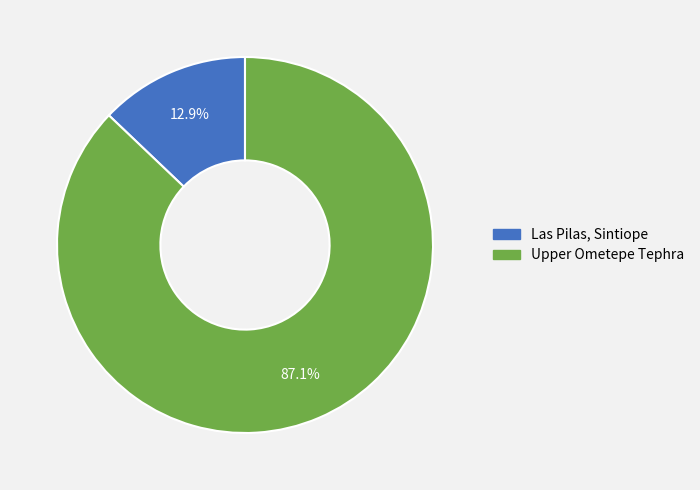

Which category has the smallest portion of the pie?

Las Pilas, Sintiope